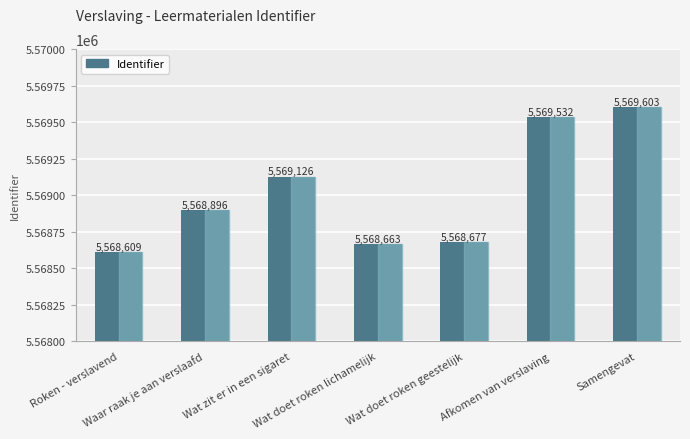

True or false: the data shows 5569532 at Afkomen van verslaving.

True